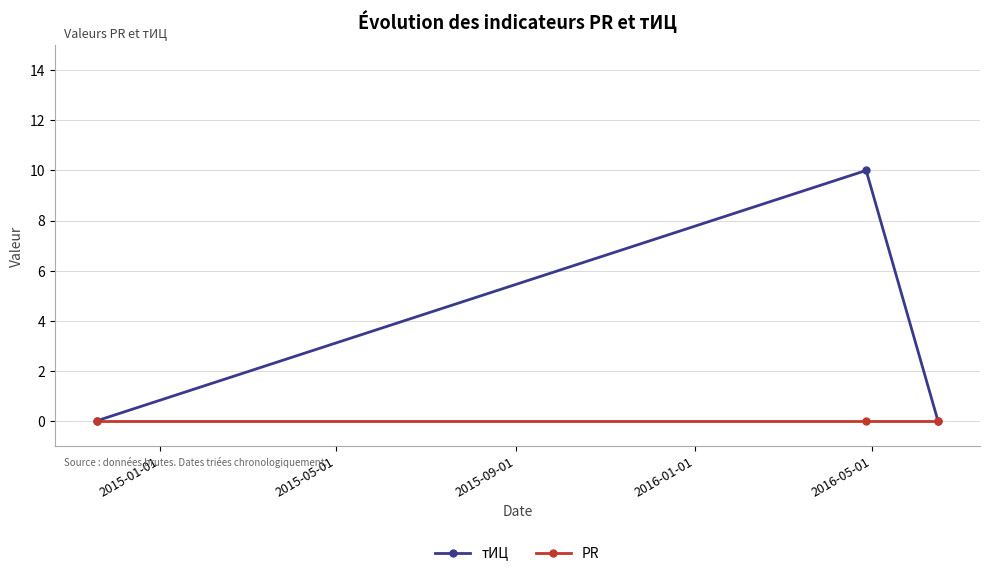

How many lines are shown in the chart?

2